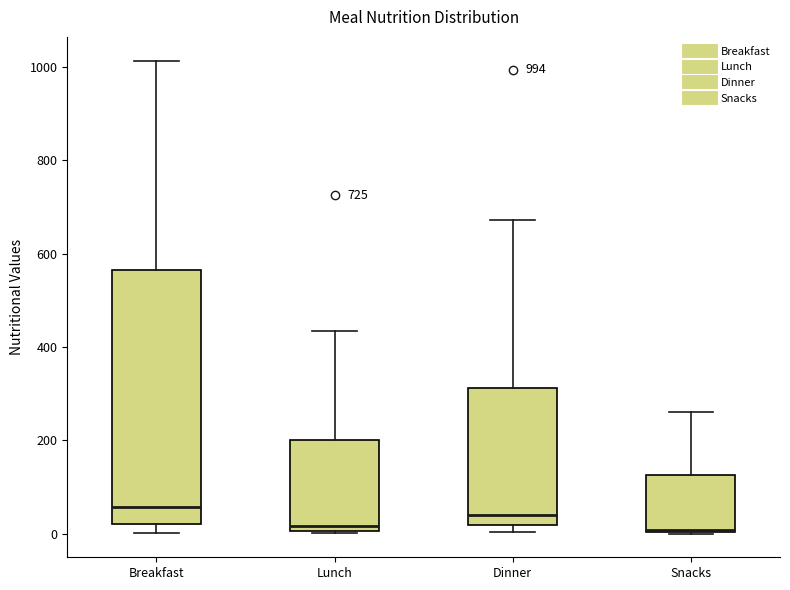

Which box is the tallest, from its lower edge to its upper edge?

Breakfast